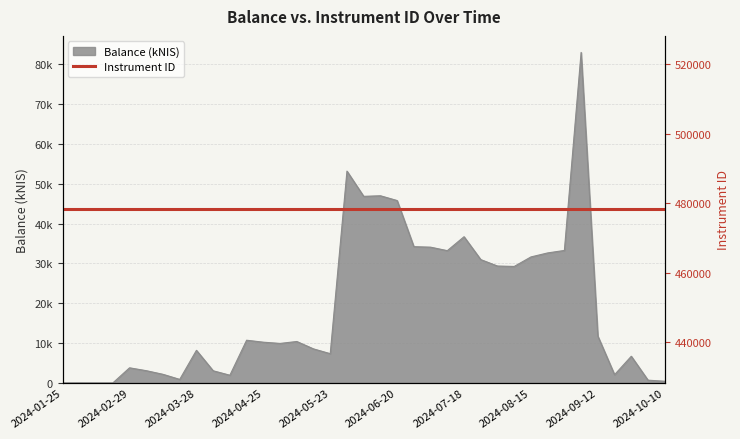

How many points are higher than both their immediate neighbors (excluding endpoints)?

10